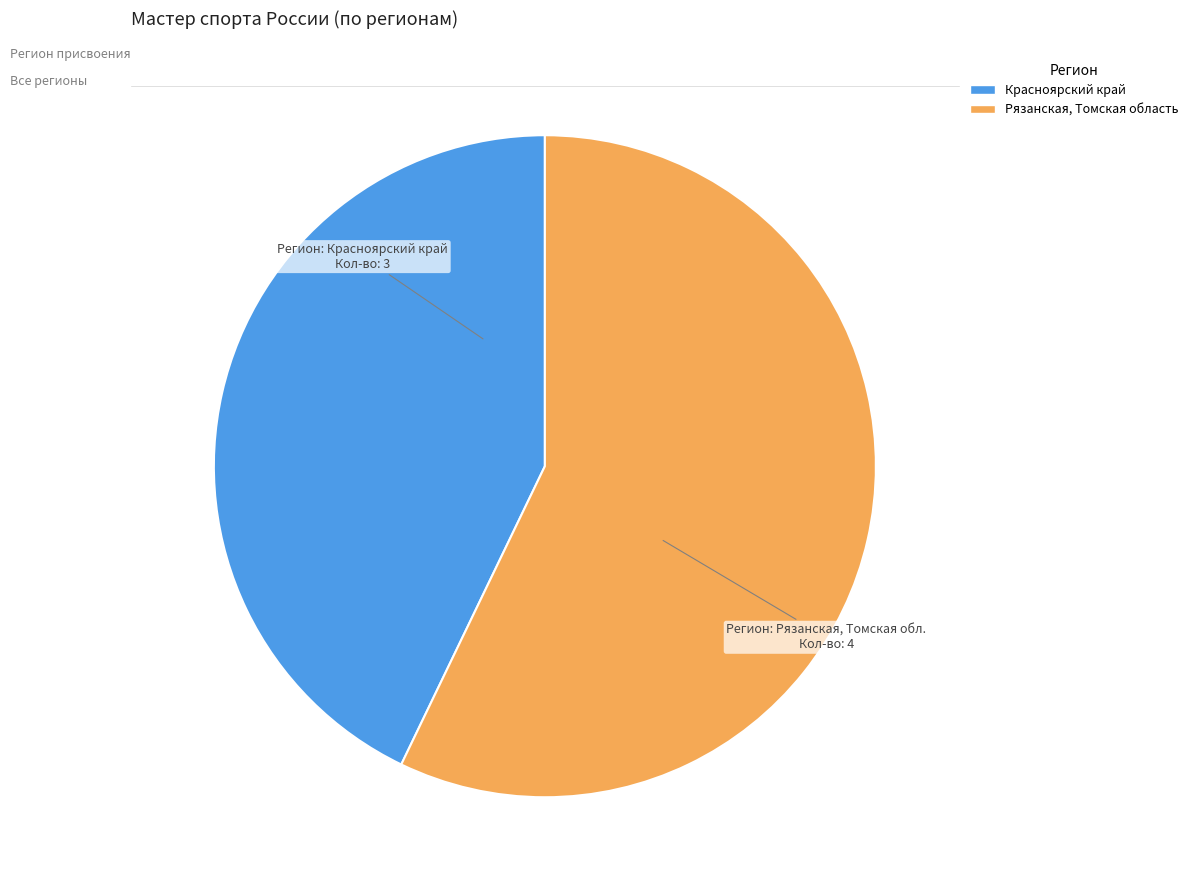

Is it true that Рязанская, Томская область is 57% of the pie?

True